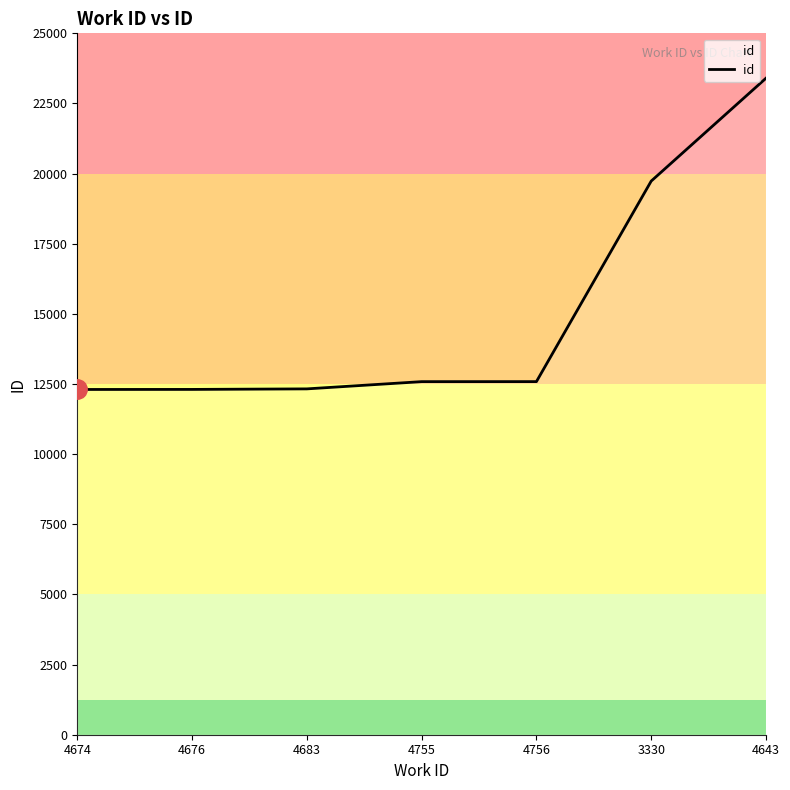

What is the difference between the second highest and second lowest values?

7426